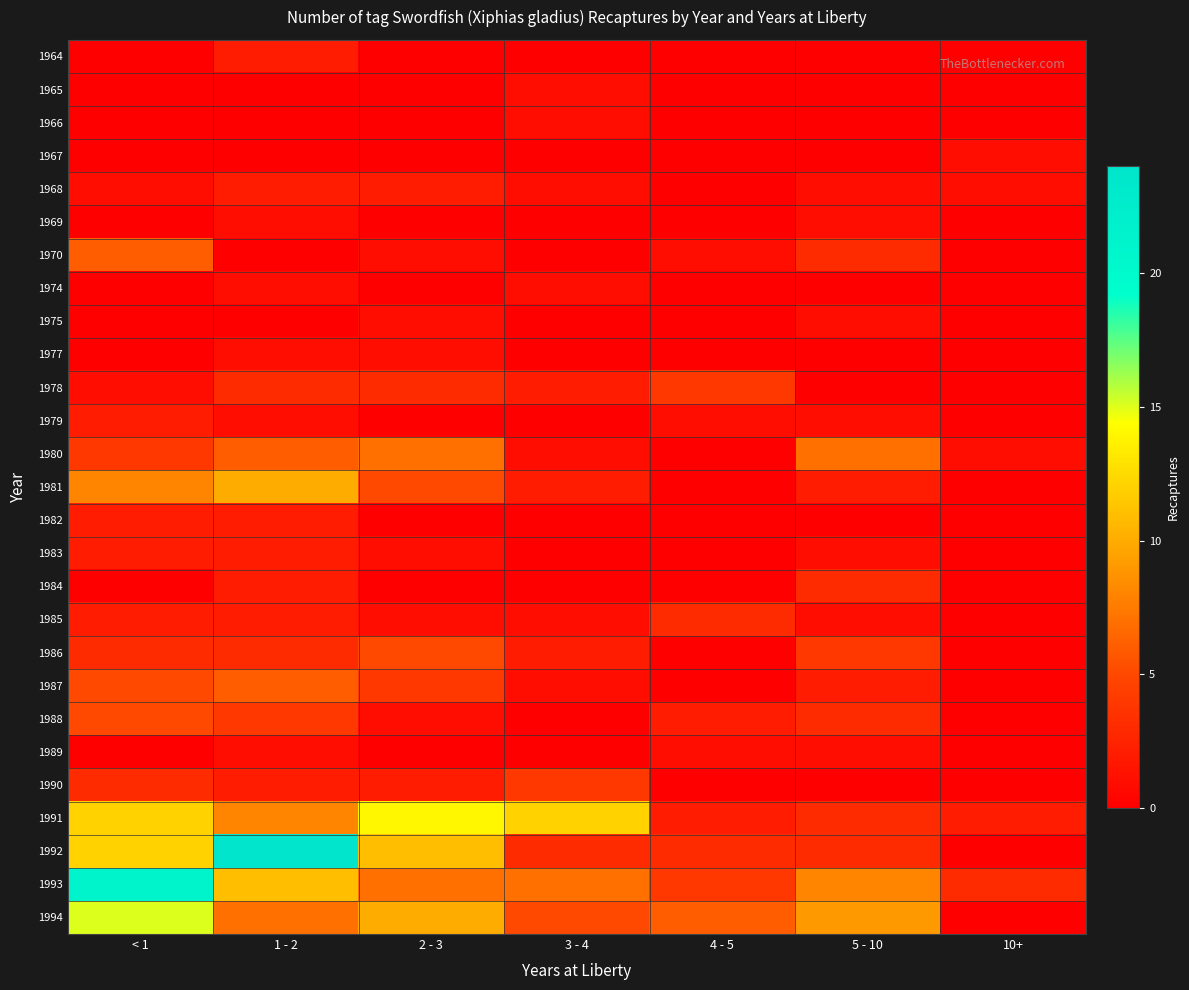

Reading right to left, list all the values displayed in this chart.

1964: 10+=0	5 - 10=0	4 - 5=0	3 - 4=0	2 - 3=0	1 - 2=2	< 1=0
1965: 10+=0	5 - 10=0	4 - 5=0	3 - 4=1	2 - 3=0	1 - 2=0	< 1=0
1966: 10+=0	5 - 10=0	4 - 5=0	3 - 4=1	2 - 3=0	1 - 2=0	< 1=0
1967: 10+=1	5 - 10=0	4 - 5=0	3 - 4=0	2 - 3=0	1 - 2=0	< 1=0
1968: 10+=1	5 - 10=1	4 - 5=0	3 - 4=1	2 - 3=2	1 - 2=2	< 1=1
1969: 10+=0	5 - 10=1	4 - 5=0	3 - 4=0	2 - 3=0	1 - 2=1	< 1=0
1970: 10+=0	5 - 10=3	4 - 5=1	3 - 4=0	2 - 3=1	1 - 2=0	< 1=6
1974: 10+=0	5 - 10=0	4 - 5=0	3 - 4=1	2 - 3=0	1 - 2=1	< 1=0
1975: 10+=0	5 - 10=1	4 - 5=0	3 - 4=0	2 - 3=1	1 - 2=0	< 1=0
1977: 10+=0	5 - 10=0	4 - 5=0	3 - 4=0	2 - 3=1	1 - 2=1	< 1=0
1978: 10+=0	5 - 10=0	4 - 5=4	3 - 4=2	2 - 3=3	1 - 2=3	< 1=1
1979: 10+=0	5 - 10=1	4 - 5=1	3 - 4=0	2 - 3=0	1 - 2=1	< 1=2
1980: 10+=1	5 - 10=7	4 - 5=0	3 - 4=1	2 - 3=7	1 - 2=6	< 1=4
1981: 10+=0	5 - 10=2	4 - 5=0	3 - 4=2	2 - 3=5	1 - 2=10	< 1=8
1982: 10+=0	5 - 10=0	4 - 5=0	3 - 4=0	2 - 3=0	1 - 2=2	< 1=2
1983: 10+=0	5 - 10=1	4 - 5=0	3 - 4=0	2 - 3=1	1 - 2=2	< 1=2
1984: 10+=0	5 - 10=3	4 - 5=0	3 - 4=0	2 - 3=0	1 - 2=2	< 1=0
1985: 10+=0	5 - 10=1	4 - 5=3	3 - 4=1	2 - 3=1	1 - 2=2	< 1=2
1986: 10+=0	5 - 10=4	4 - 5=0	3 - 4=2	2 - 3=5	1 - 2=3	< 1=3
1987: 10+=0	5 - 10=2	4 - 5=0	3 - 4=1	2 - 3=4	1 - 2=6	< 1=5
1988: 10+=0	5 - 10=3	4 - 5=2	3 - 4=0	2 - 3=1	1 - 2=4	< 1=5
1989: 10+=0	5 - 10=1	4 - 5=1	3 - 4=0	2 - 3=0	1 - 2=1	< 1=0
1990: 10+=0	5 - 10=0	4 - 5=0	3 - 4=4	2 - 3=2	1 - 2=2	< 1=3
1991: 10+=2	5 - 10=3	4 - 5=2	3 - 4=12	2 - 3=14	1 - 2=8	< 1=12
1992: 10+=0	5 - 10=3	4 - 5=3	3 - 4=3	2 - 3=11	1 - 2=24	< 1=12
1993: 10+=3	5 - 10=8	4 - 5=4	3 - 4=7	2 - 3=7	1 - 2=11	< 1=21
1994: 10+=0	5 - 10=9	4 - 5=6	3 - 4=5	2 - 3=10	1 - 2=7	< 1=15